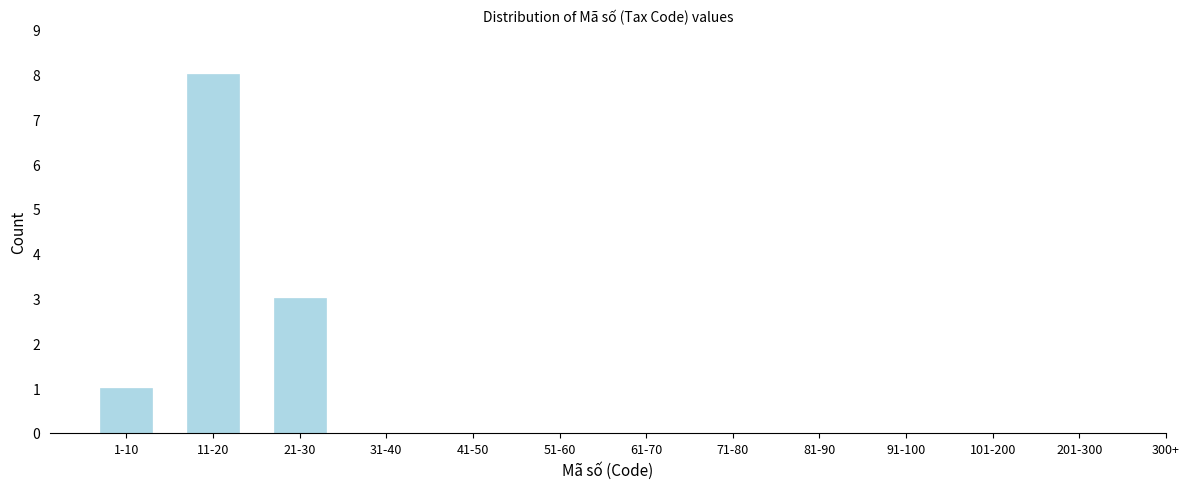

Reading left to right, what are all the values shown in this chart?

1-10=1	11-20=8	21-30=3	31-40=0	41-50=0	51-60=0	61-70=0	71-80=0	81-90=0	91-100=0	101-200=0	201-300=0